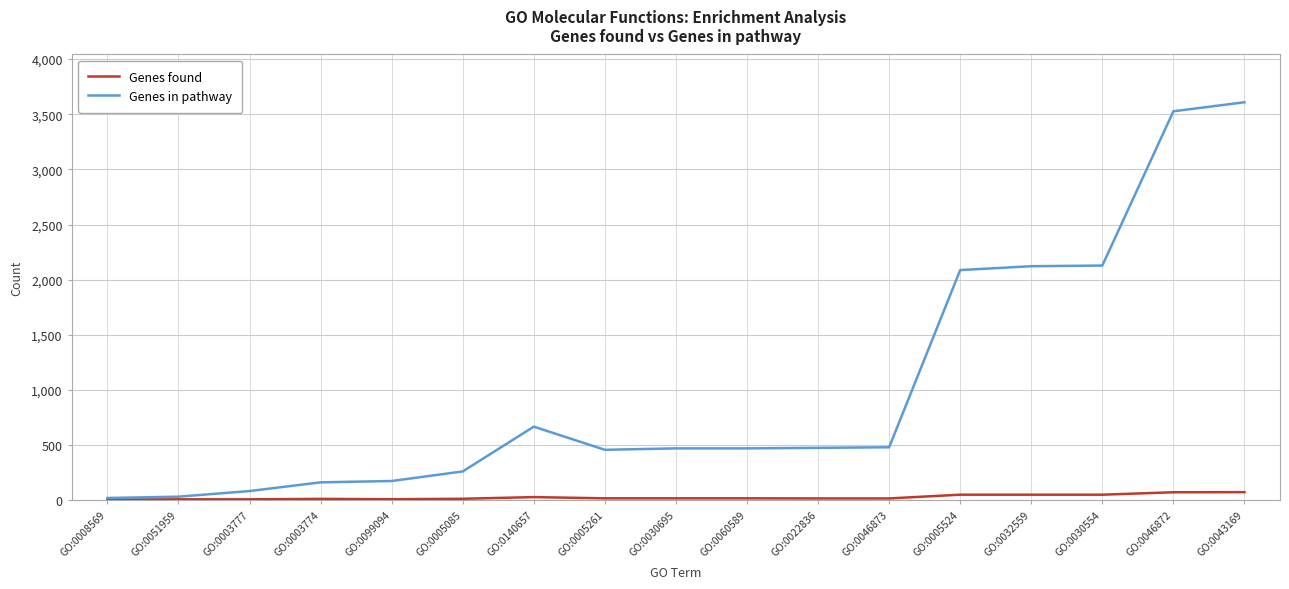

What is the total value across all series at GO:0032559?

2172